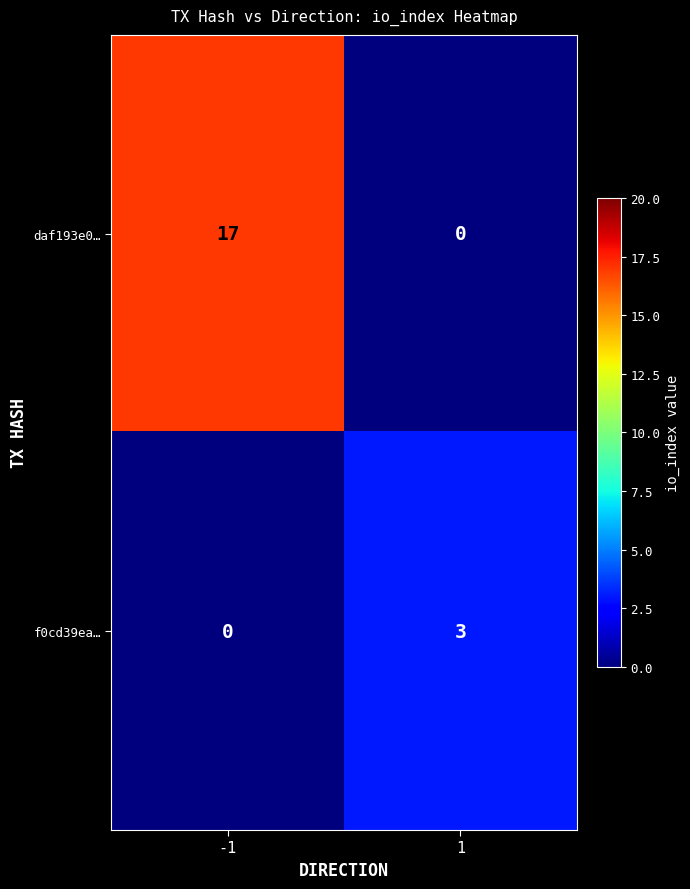

True or false: daf193e0… has a value of -7 at 1.

False